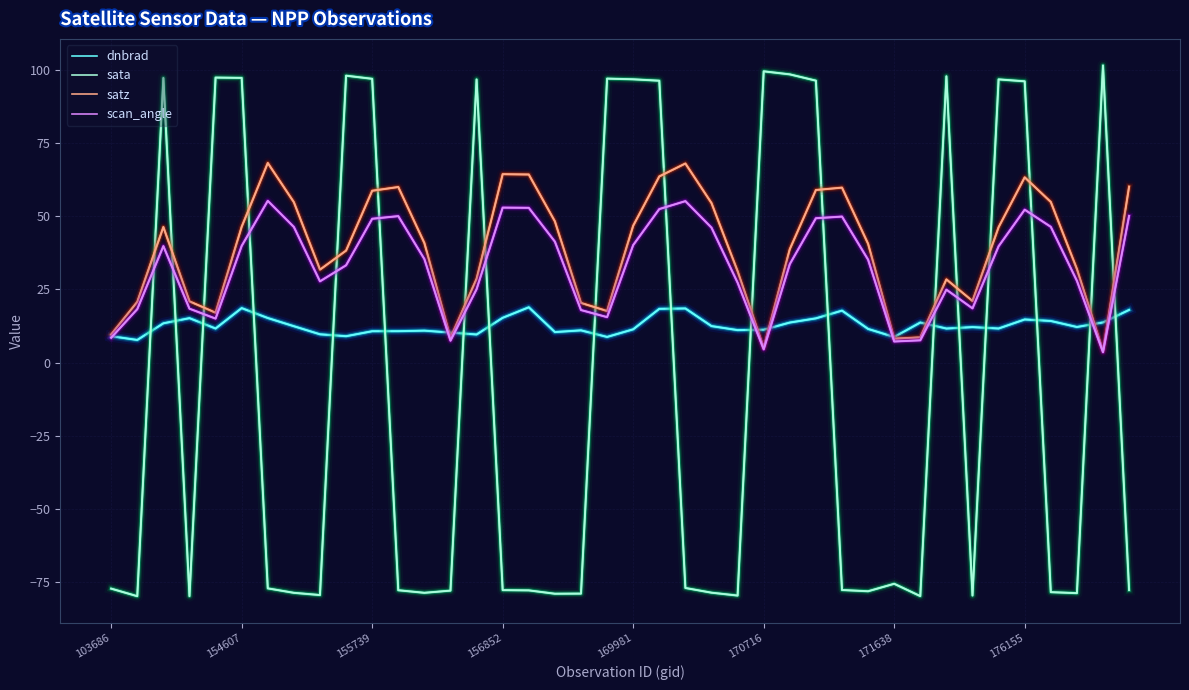

List the series in order of their peak value, highest first.

sata, satz, scan_angle, dnbrad